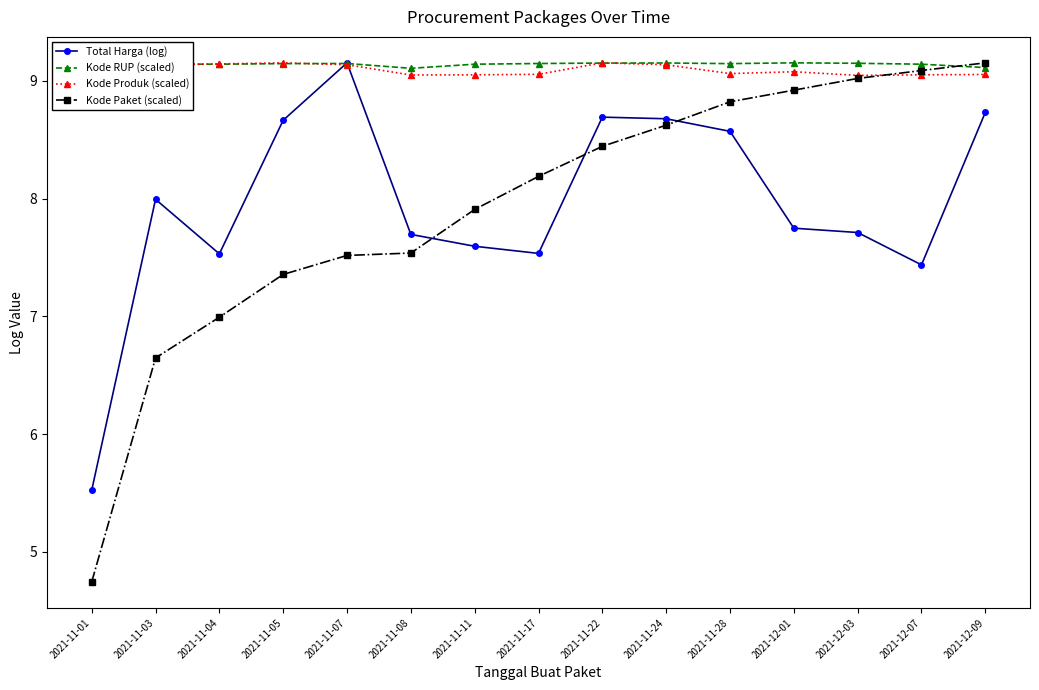

Is it true that Total Harga (log) equals 4.6 at 2021-11-03?

False